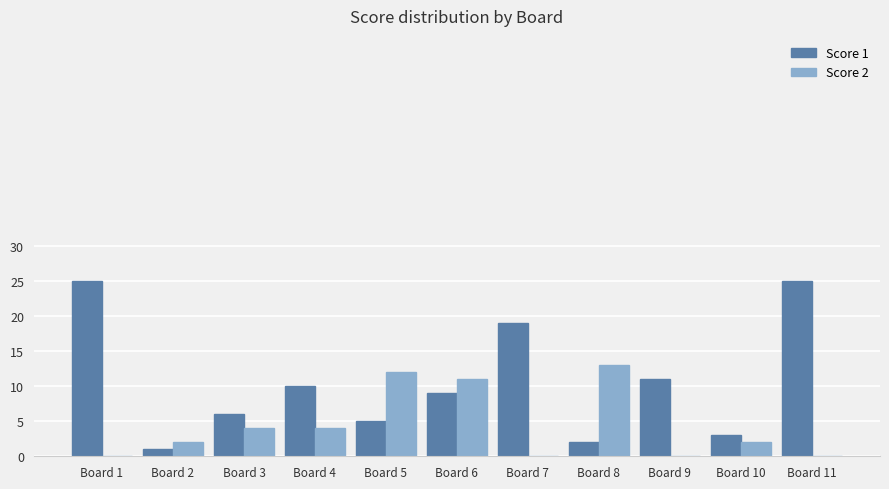

Is the value of Score 2 at Board 3 greater than the value of Score 1 at Board 6?

No